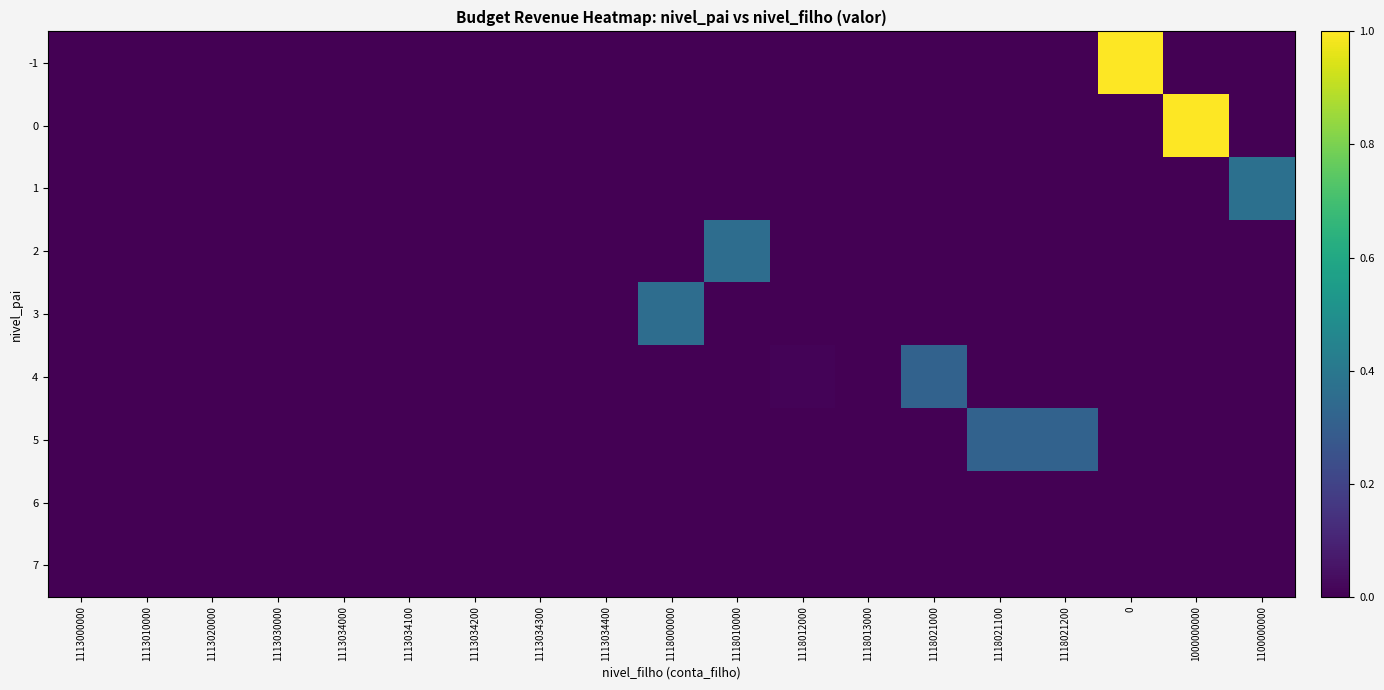

Which series has the largest range (max minus min)?

-1